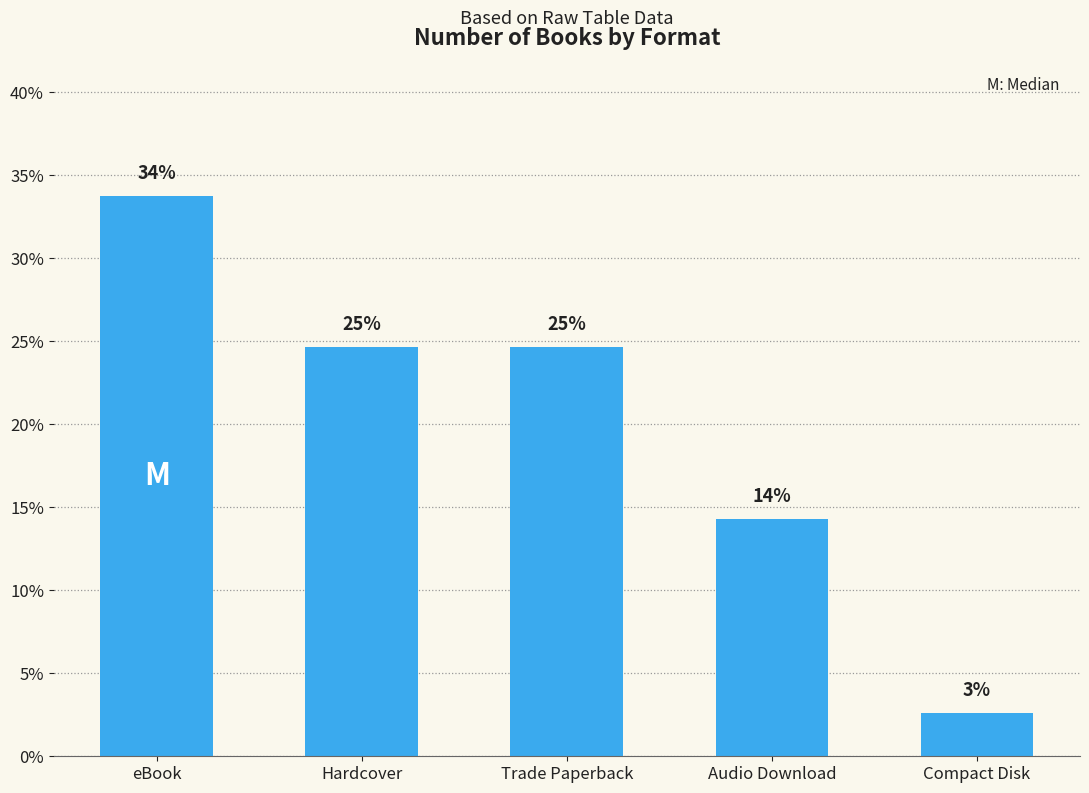

List the labels in order of value, smallest first.

Compact Disk, Audio Download, Hardcover, Trade Paperback, eBook